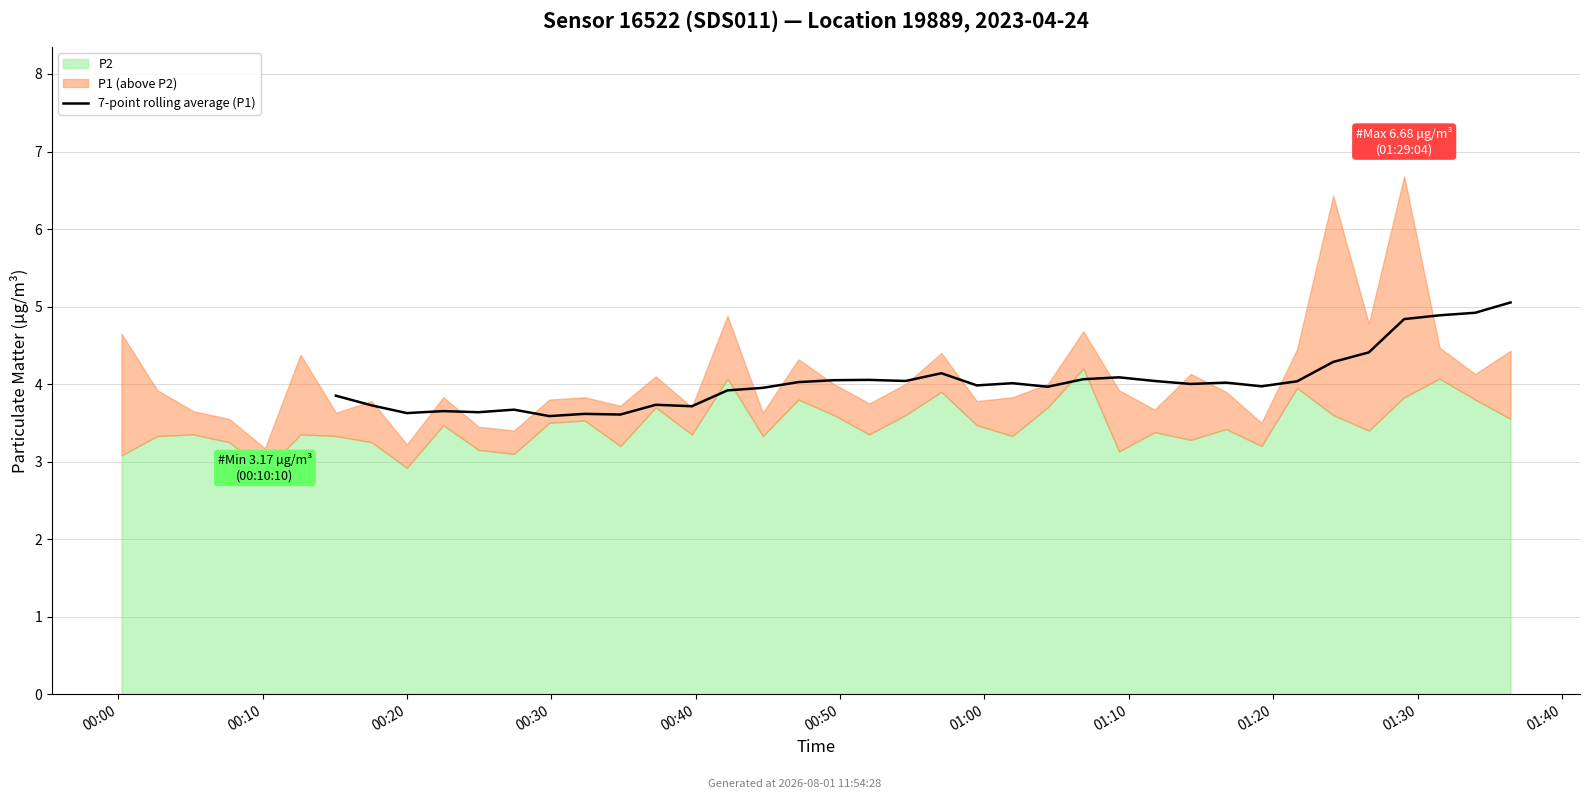

The value at 13 is 3.6. True or false?

True